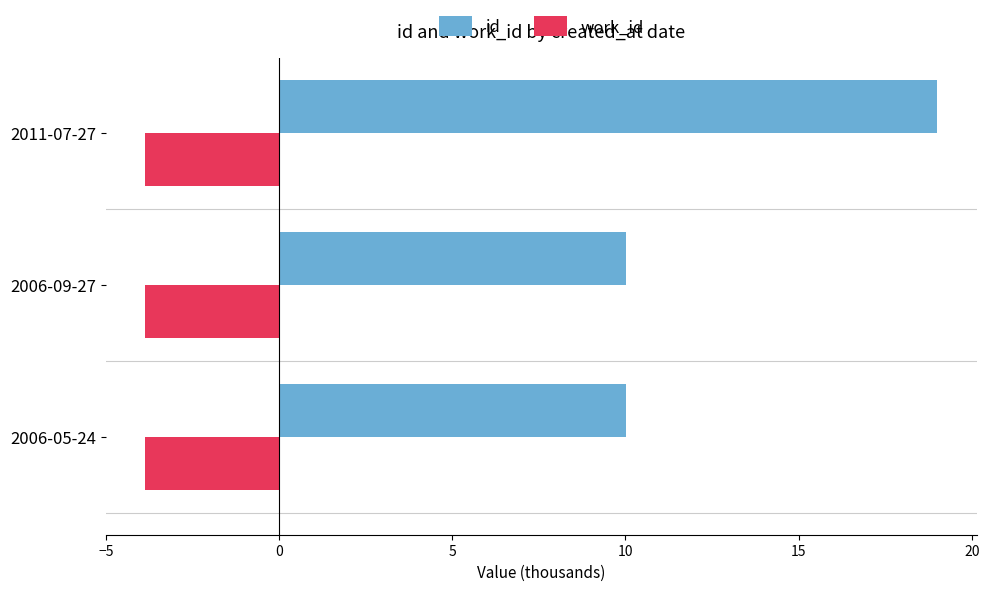

What is the difference between the maximum and minimum values in the id series?

9.0